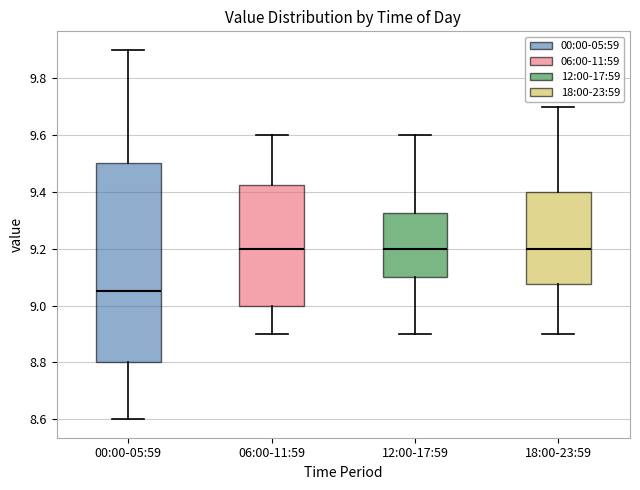

Reading left to right, transcribe this box plot: for each box, give where its median line is, the range the box spans, and where its two whiskers end, as read against the y-axis. The values are not printed on the chart, so give them approximately, as read against the axis.

00:00-05:59: median 9.06, box 8.80 to 9.50, whiskers 8.60 to 9.90
06:00-11:59: median 9.20, box 9.00 to 9.42, whiskers 8.90 to 9.60
12:00-17:59: median 9.20, box 9.10 to 9.32, whiskers 8.90 to 9.60
18:00-23:59: median 9.20, box 9.08 to 9.40, whiskers 8.90 to 9.70